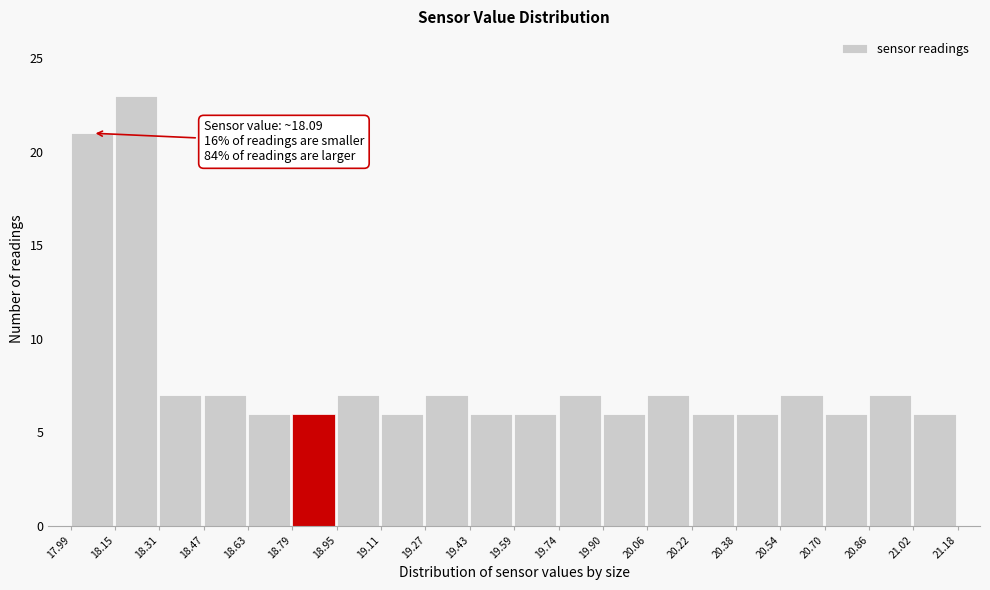

Which range on the x-axis has the tallest bar?

18.15 to 18.31